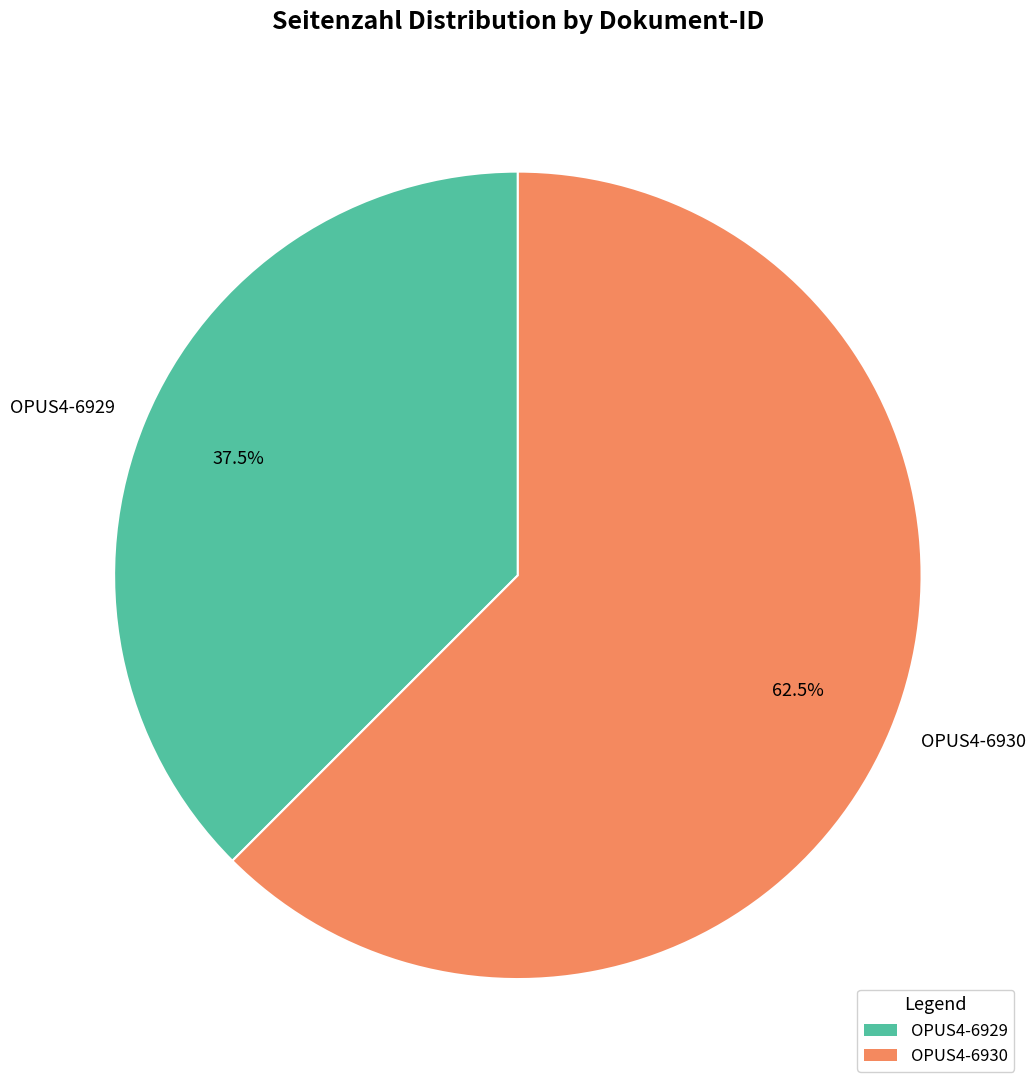

How many slices are in this pie chart?

2